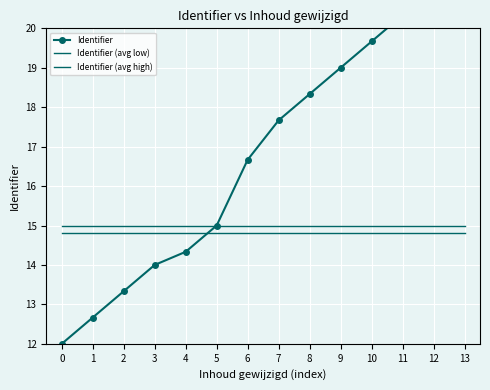

True or false: Identifier has more than 0 interior local peaks.

False